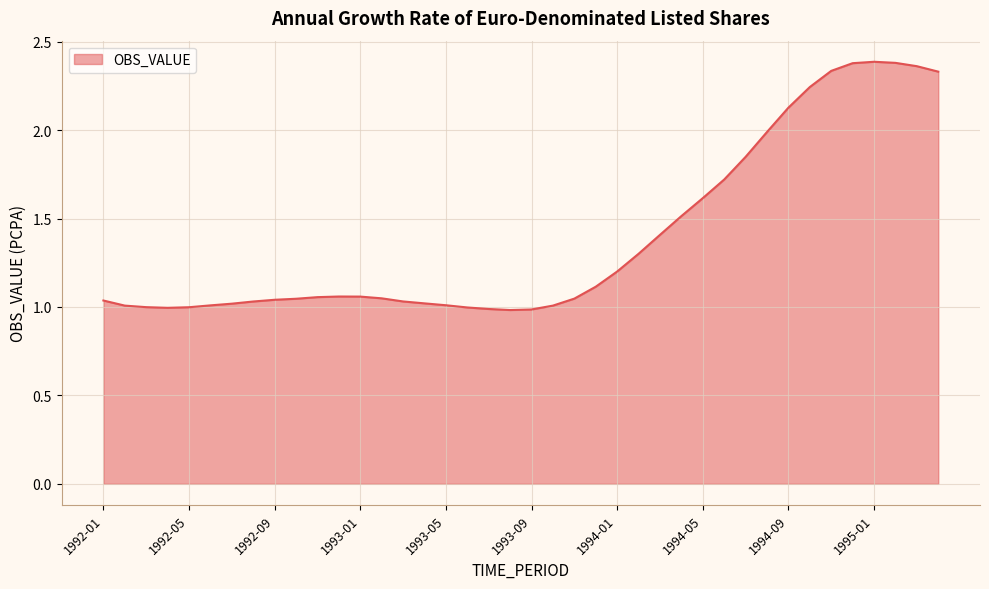

What is the greatest value displayed?

2.4